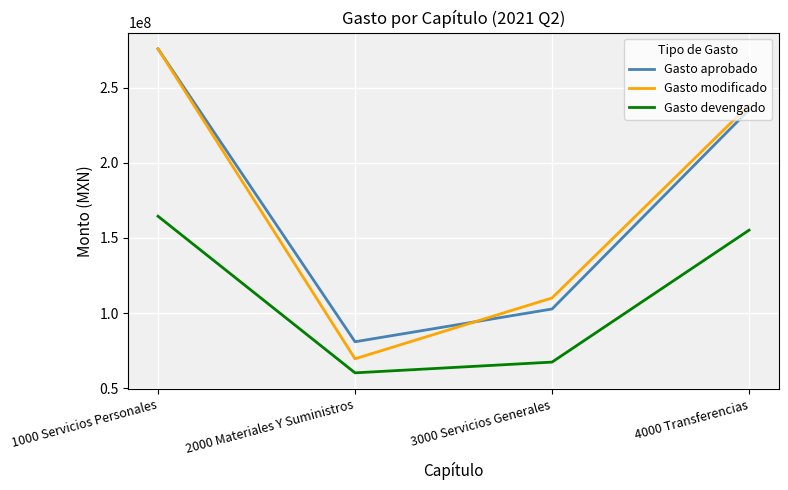

In Gasto aprobado, how many points are lower than both neighbors (excluding endpoints)?

1